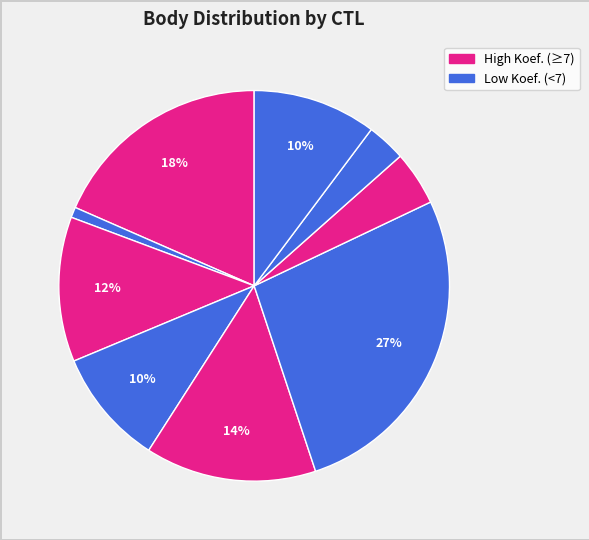

How many segments does this pie chart have?

9